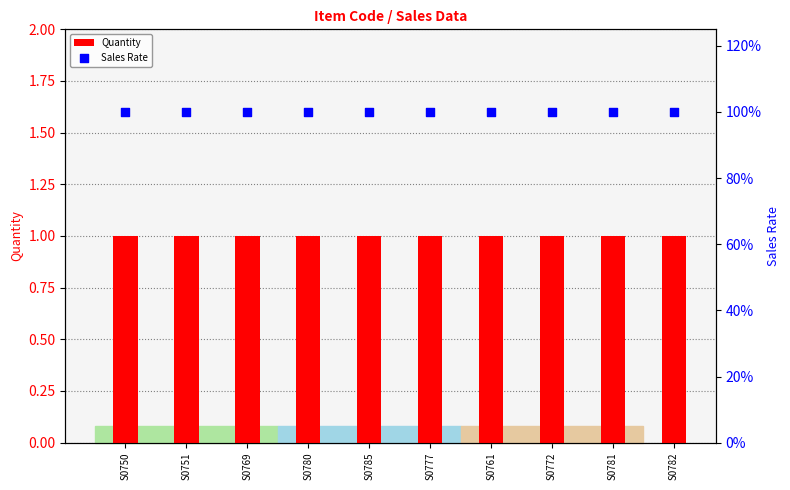

Which series reaches the minimum Y coordinate?

Quantity